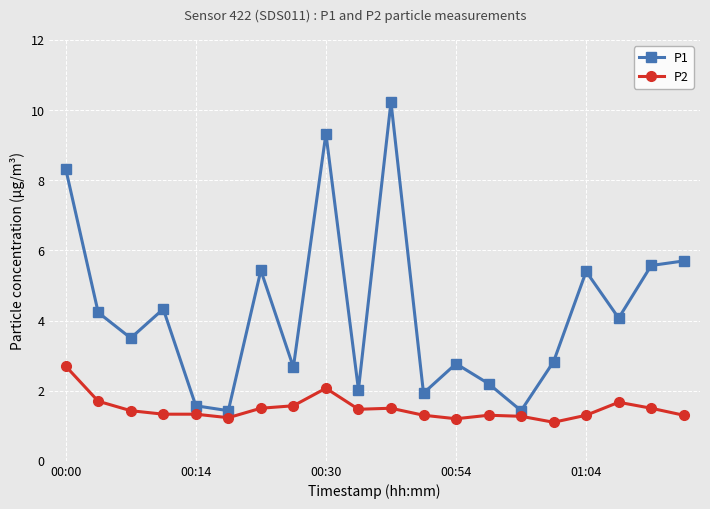

What is the maximum value shown in the chart?

10.2